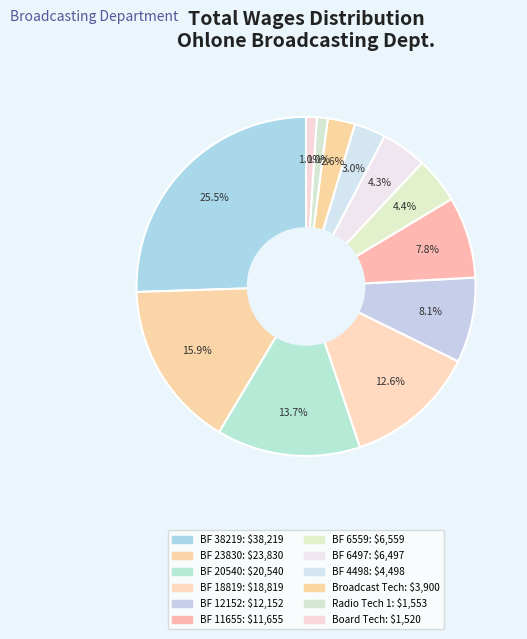

Which slice is the smallest?

Board Meeting BRDC Technician (1520)